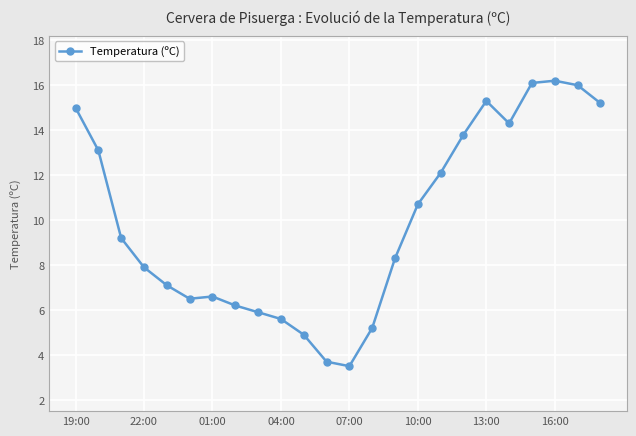

What is the minimum value shown in the chart?

3.5